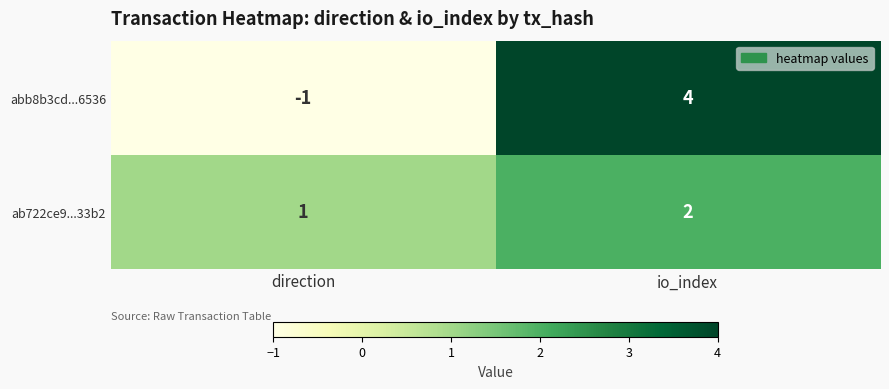

How many distinct data groups are displayed?

2